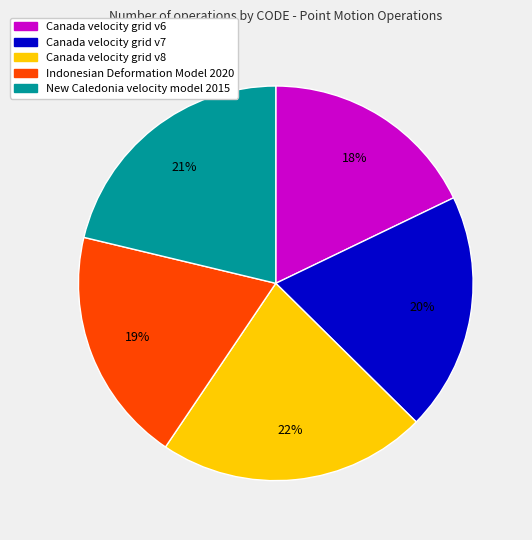

Count the number of slices in the pie.

5